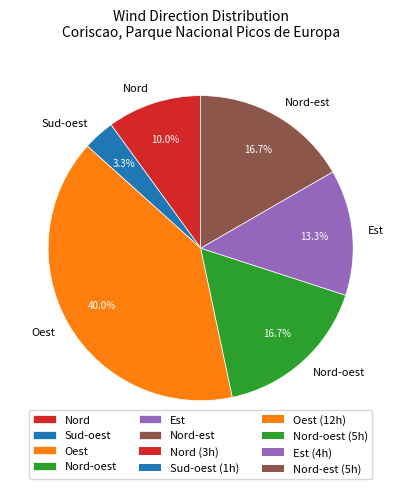

How many slices are in this pie chart?

6